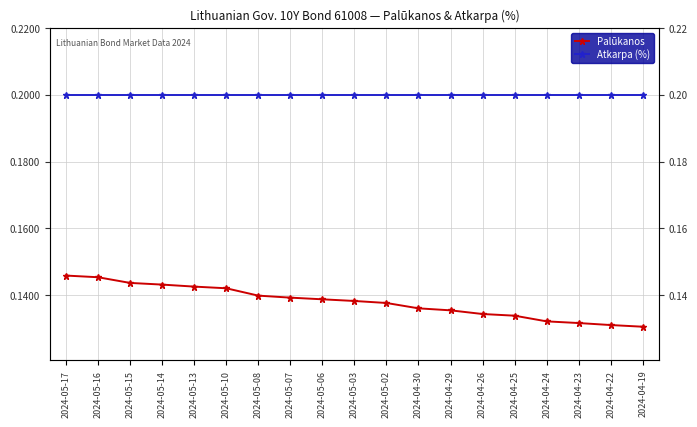

What is the label of the 19th point from the left?

2024-04-19